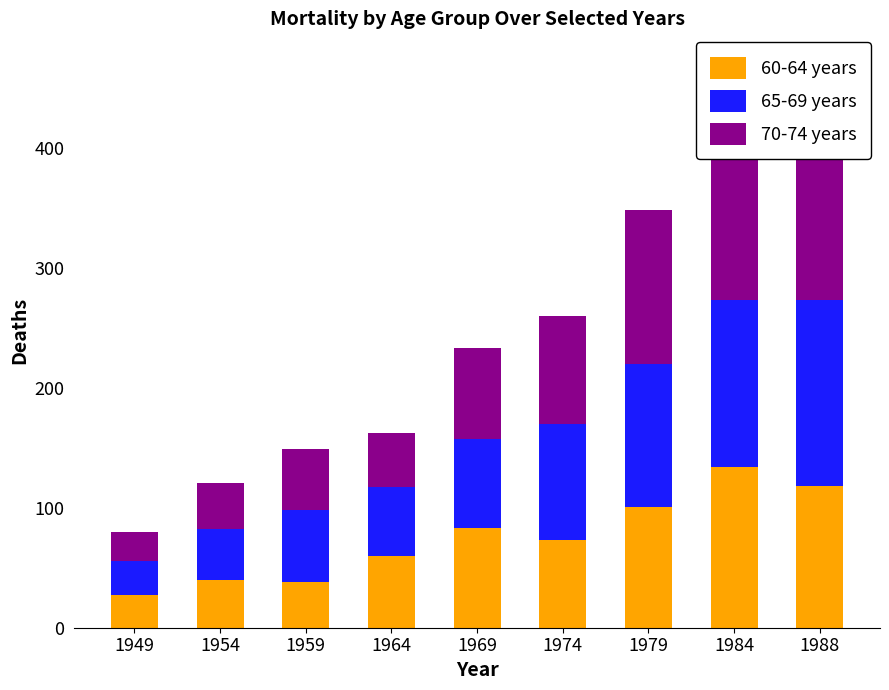

Reading left to right, transcribe all the data shown in this chart.

60-64 years: 27	40	38	60	83	73	101	134	118
65-69 years: 29	42	60	57	74	97	119	139	155
70-74 years: 24	39	51	45	76	90	128	147	158